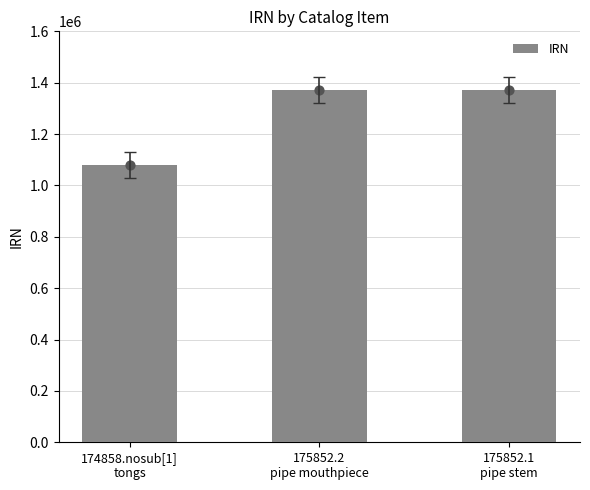

What is the change in value from 175852.2
pipe mouthpiece to 175852.1
pipe stem?

-1